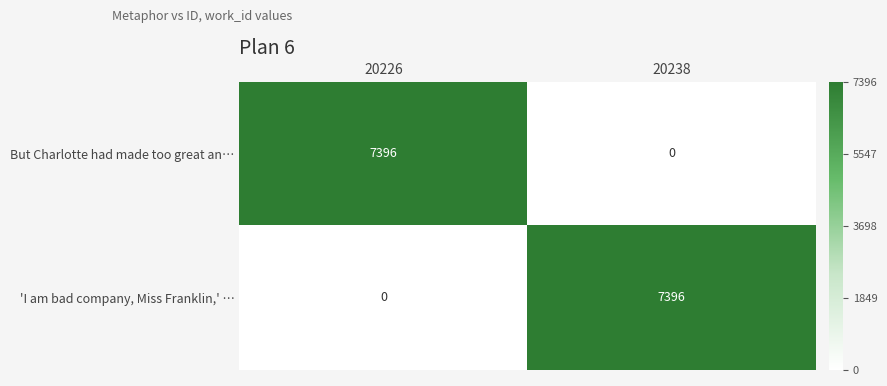

Reading right to left, list all the values displayed in this chart.

But Charlotte had made too great an…: 0	7396
'I am bad company, Miss Franklin,' …: 7396	0